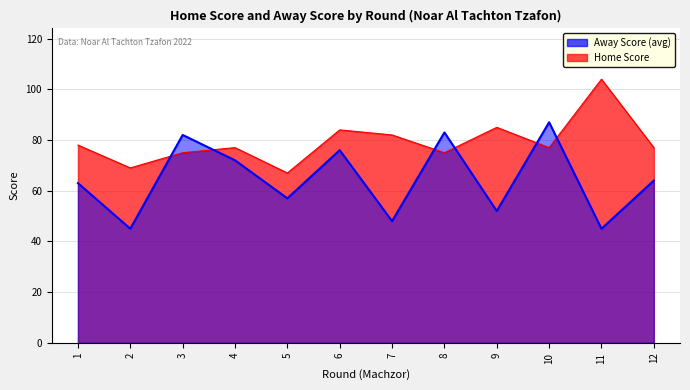

Count the number of categories in the chart.

12